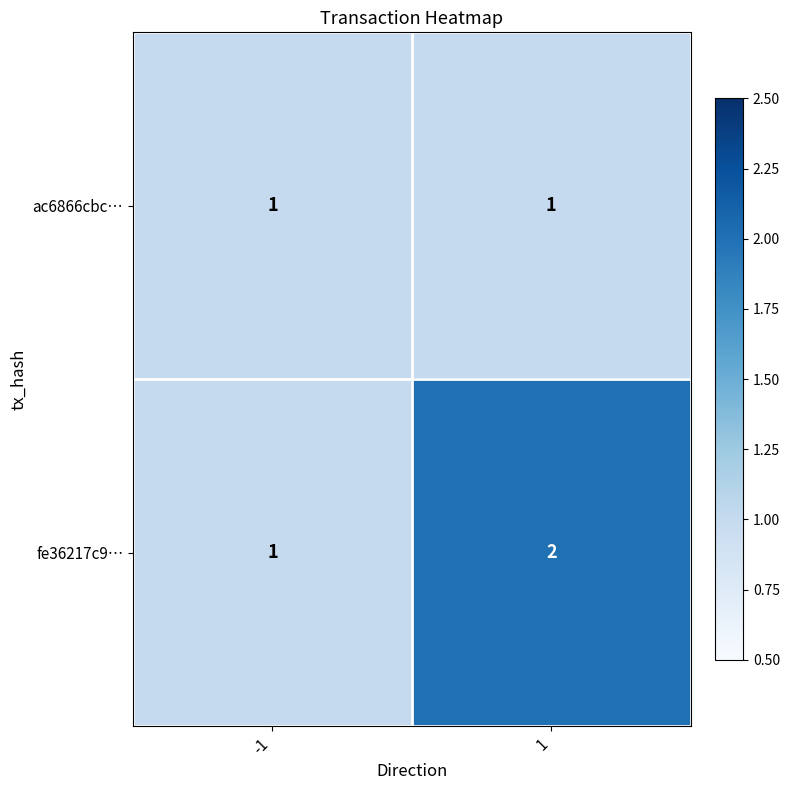

Which series has the largest total across all categories?

fe36217c9…